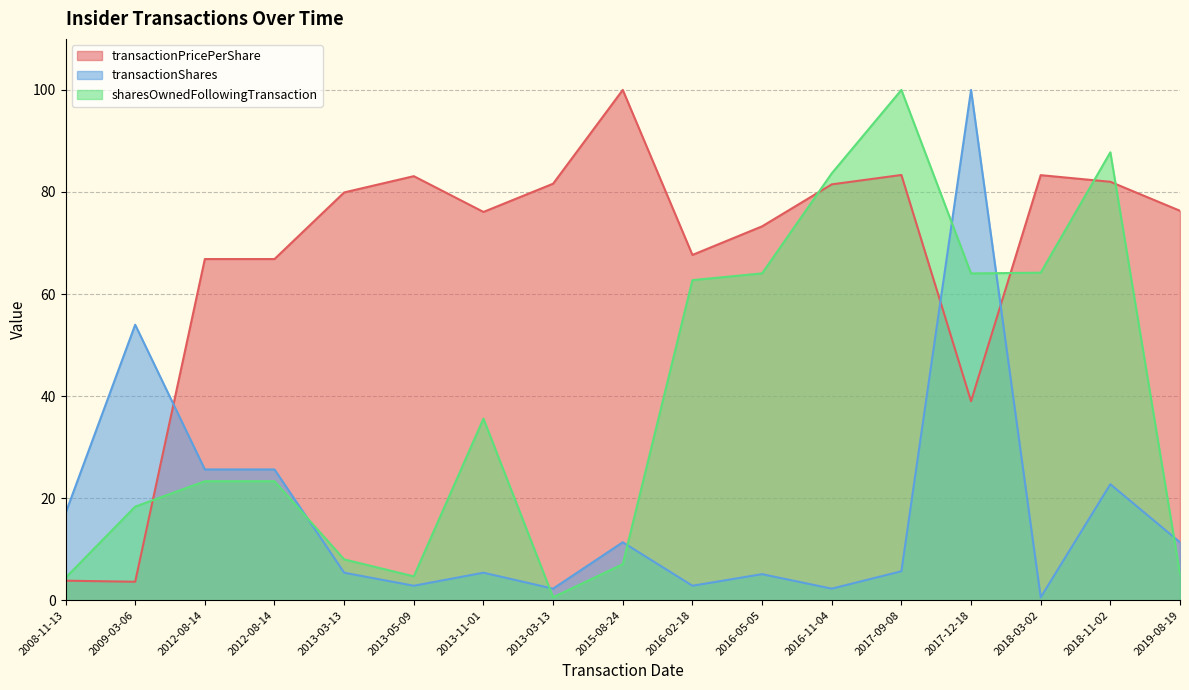

Read the transactionShares value at 2013-03-13.

2.3